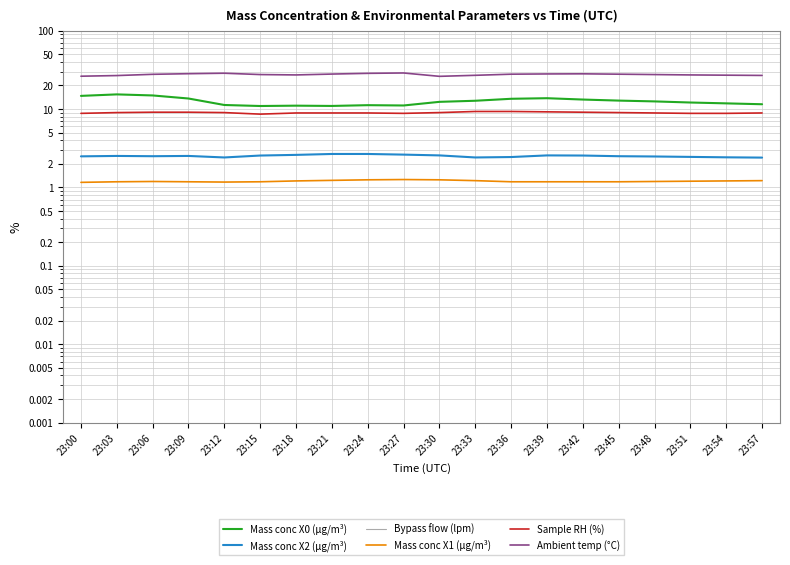

Rank the series at 23:54 from lowest to highest value.

Bypass flow (lpm), Mass conc X1 (μg/m³), Mass conc X2 (μg/m³), Sample RH (%), Mass conc X0 (μg/m³), Ambient temp (°C)